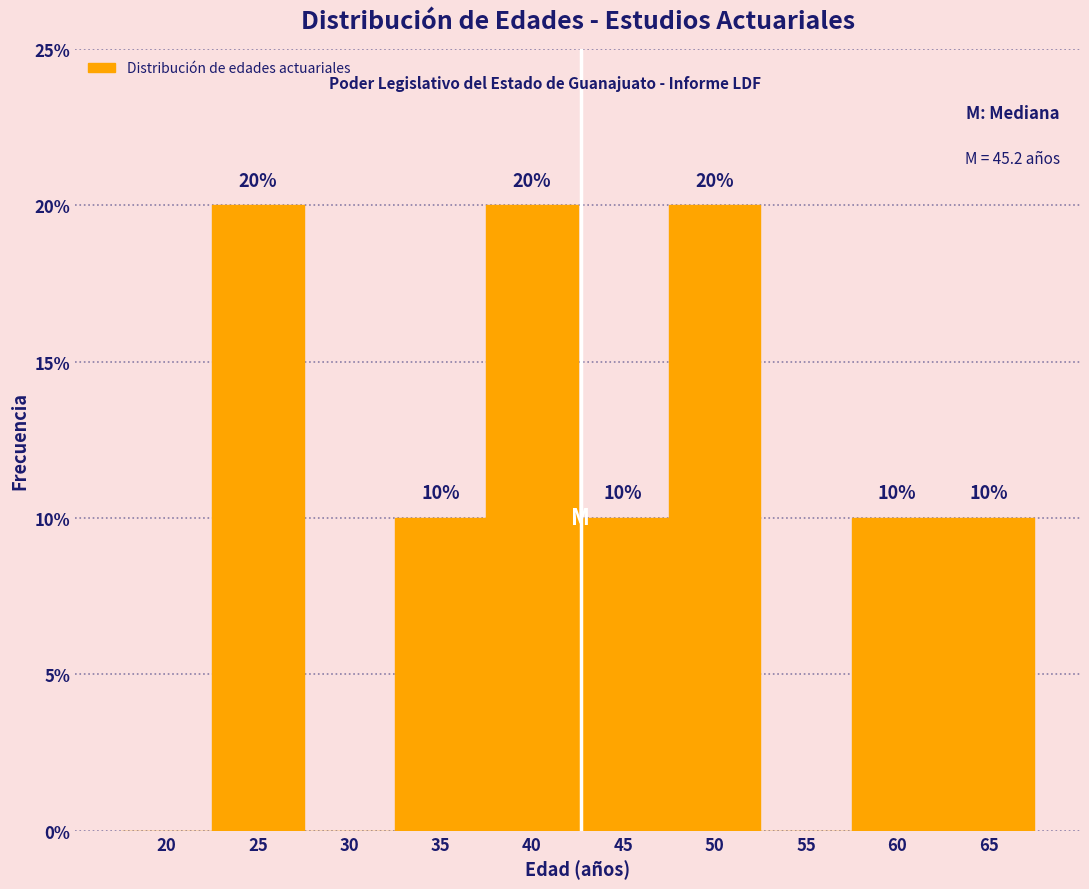

Reading right to left, what are all the values shown in this chart?

65=10	60=10	55=0	50=20	45=10	40=20	35=10	30=0	25=20	20=0